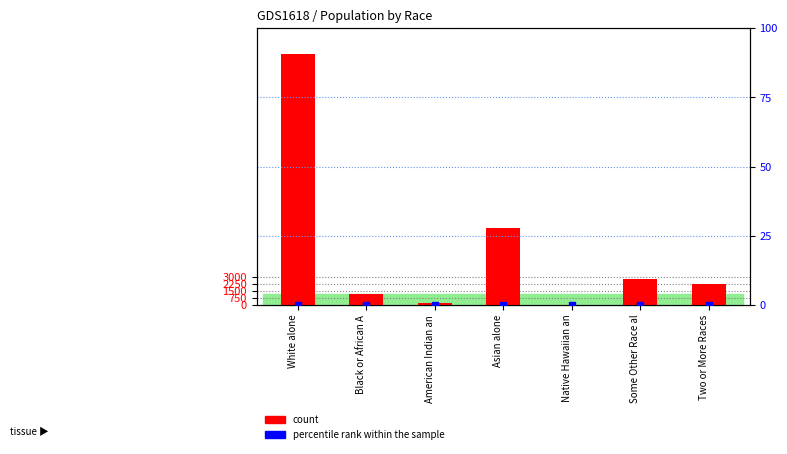

Which series has the largest Y range (max minus min)?

count